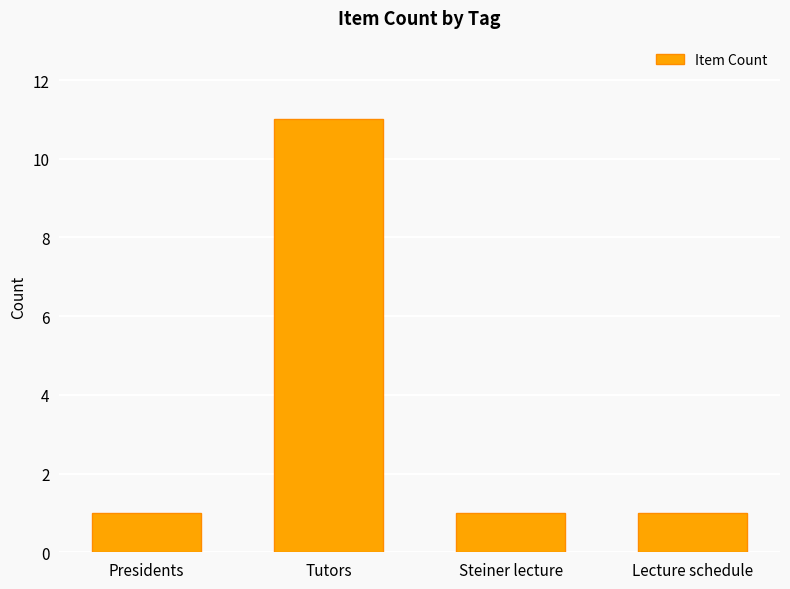

What is the label of the 4th bar from the right?

Presidents